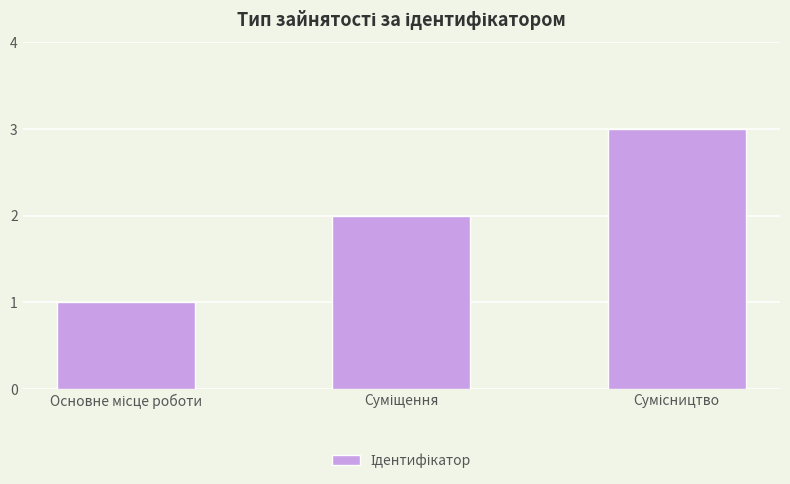

How many series are shown in this chart?

1